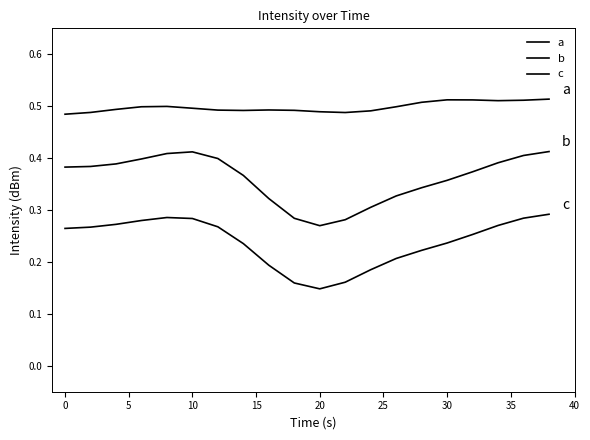

What is the minimum value for c?

0.1